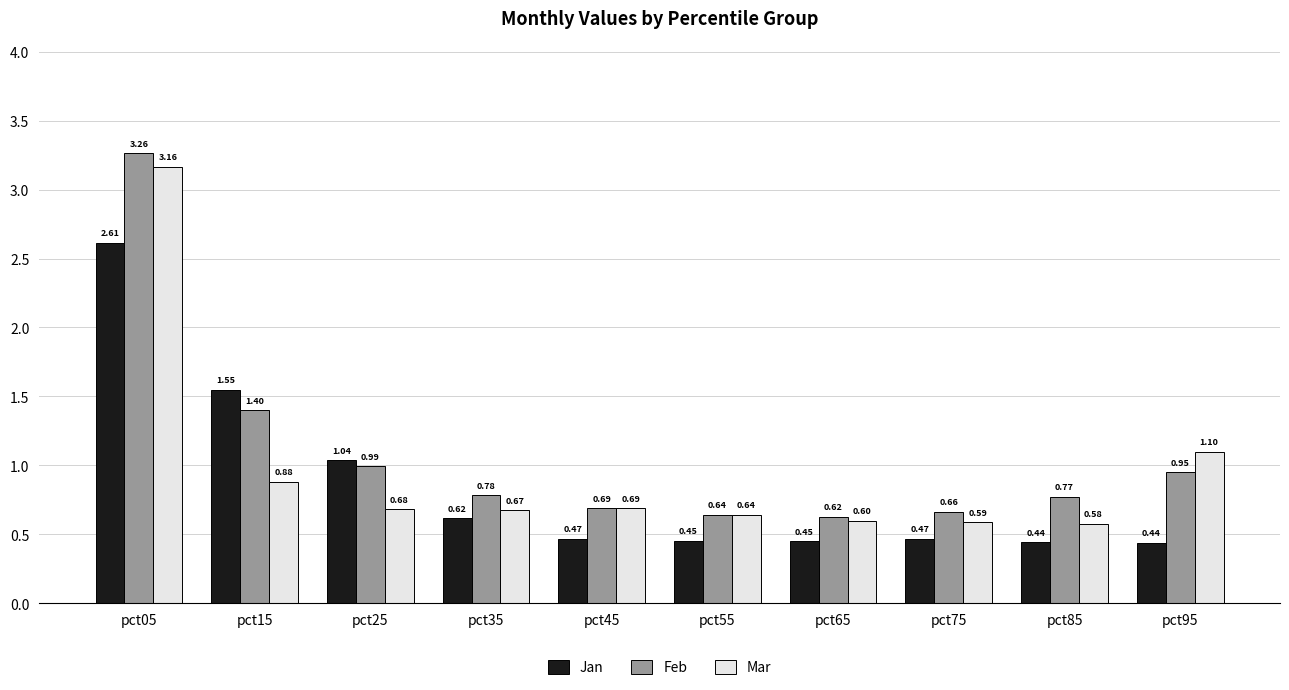

At how many categories does at least one series exceed 0?

10